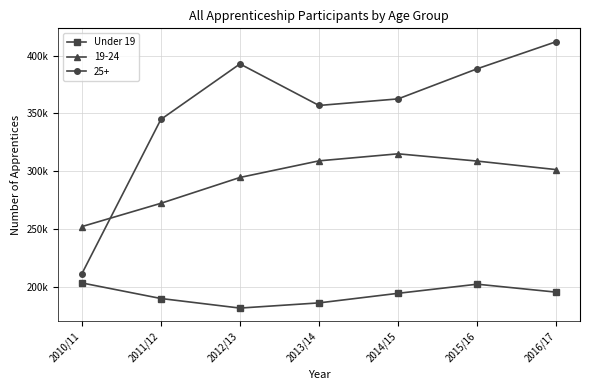

Is this an area chart (filled region under the line)?

No